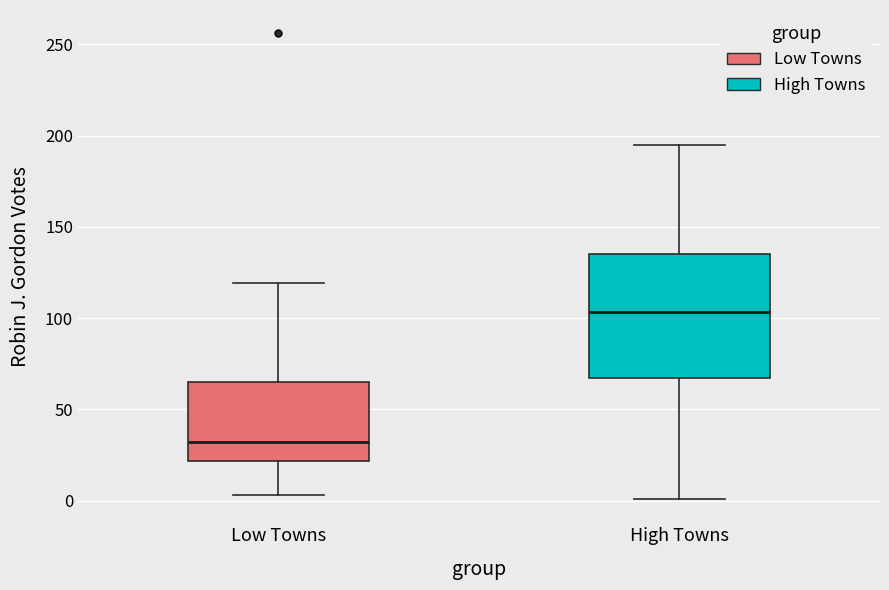

Reading left to right, transcribe this box plot: for each box, give where its median line is, the range the box spans, and where its two whiskers end, as read against the y-axis. The values are not printed on the chart, so give them approximately, as read against the axis.

Low Towns: median 30, box 20 to 65, whiskers 5 to 120
High Towns: median 105, box 65 to 135, whiskers 0 to 195